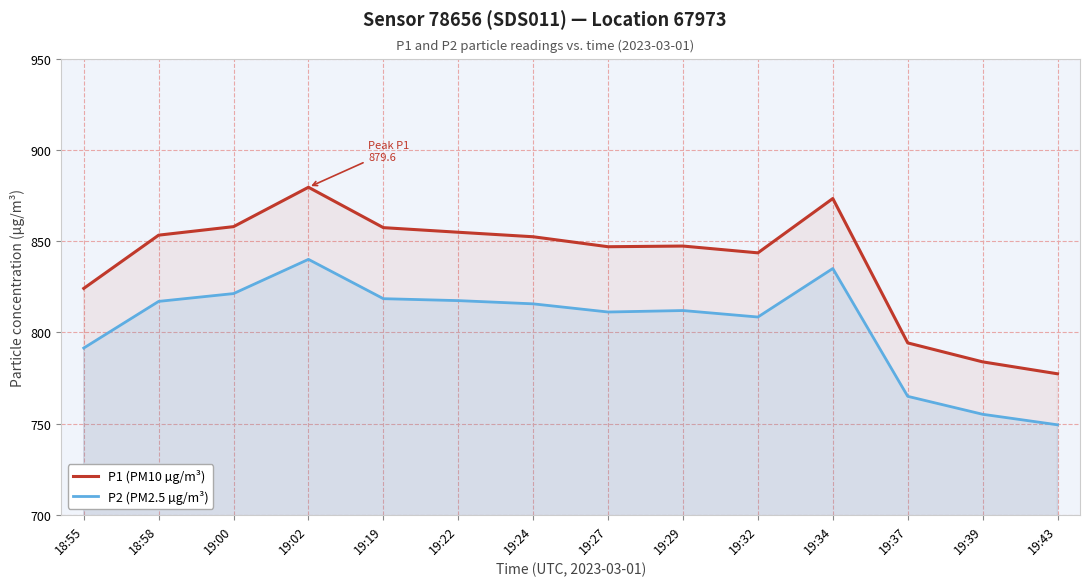

What is the average value of the P2 (PM2.5 µg/m³) series?

804.1